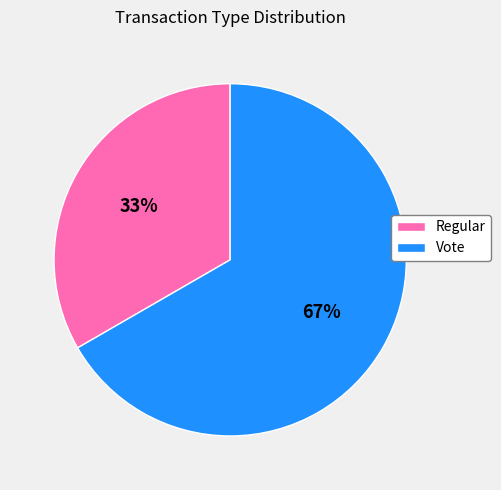

Rank the categories by value from highest to lowest.

Vote, Regular